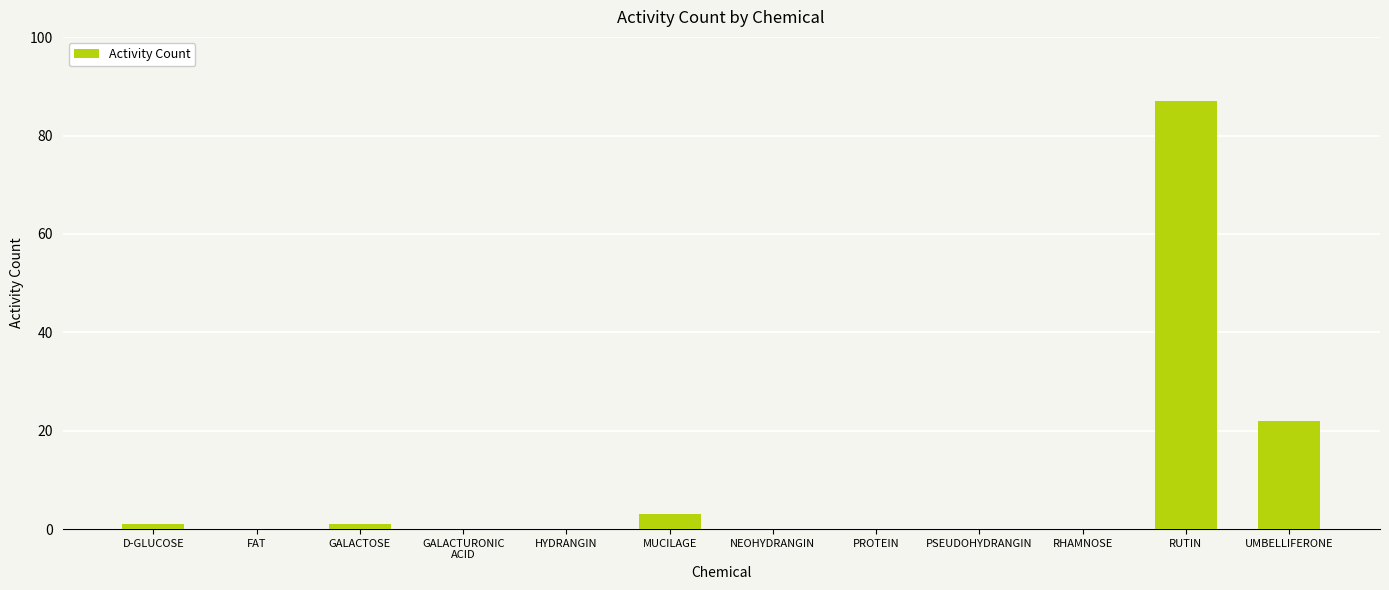

What is the approximate value at RUTIN, to the nearest 5?

85